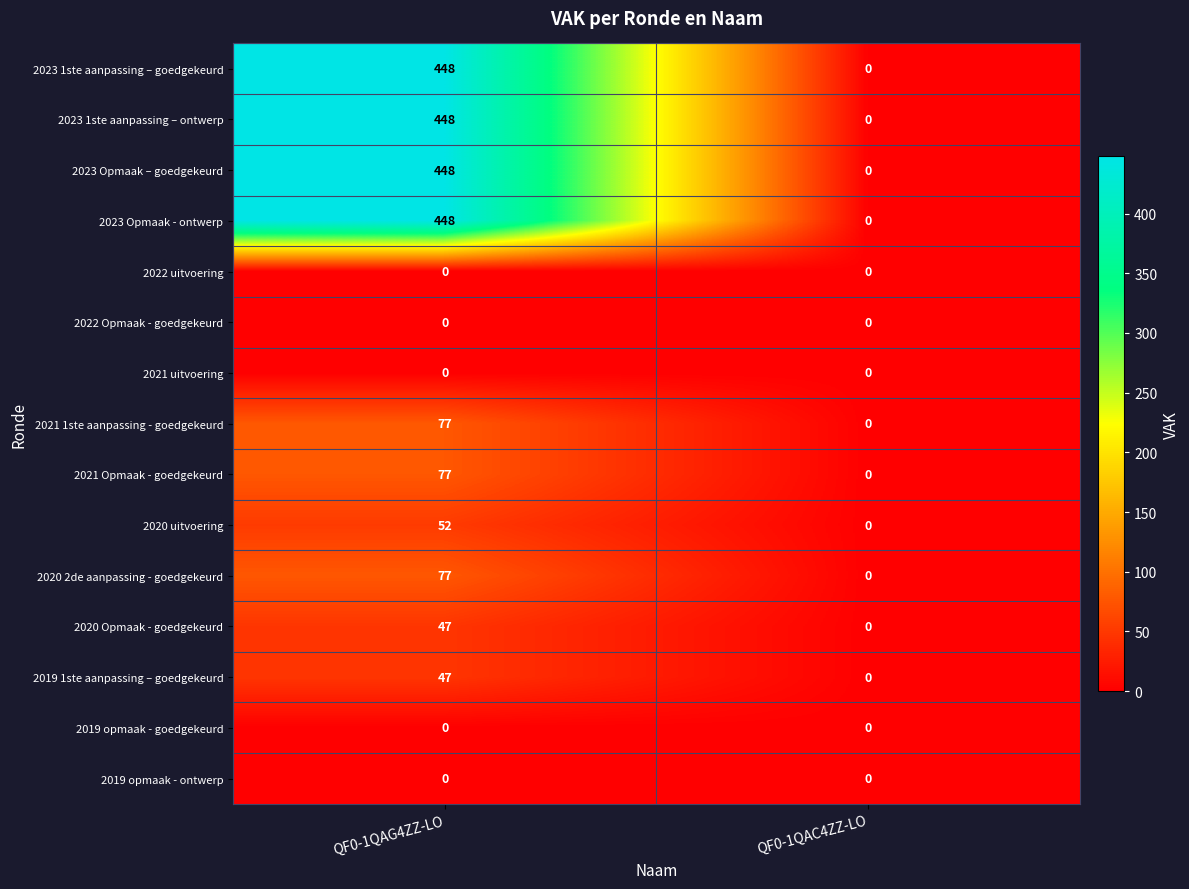

Count the number of categories in the chart.

2